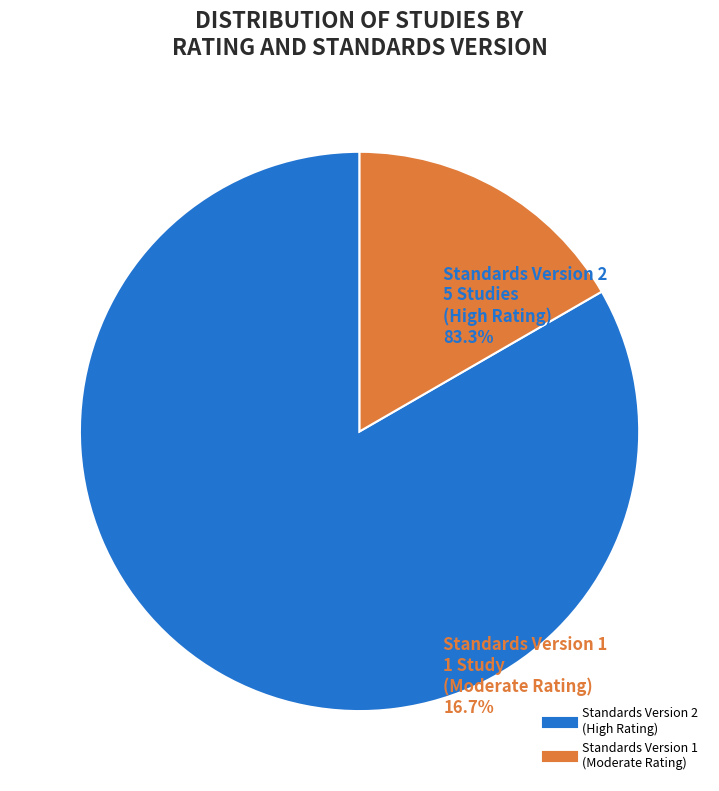

Is there any slice that represents more than half of the pie?

Yes